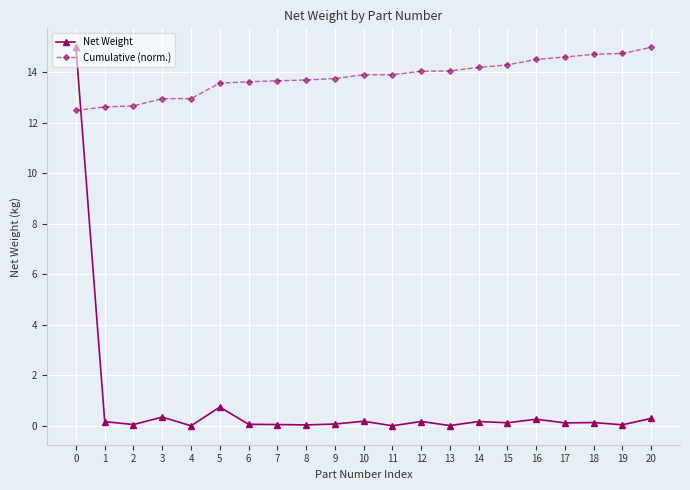

True or false: Cumulative (norm.) has a value of 7.3 at 10.

False